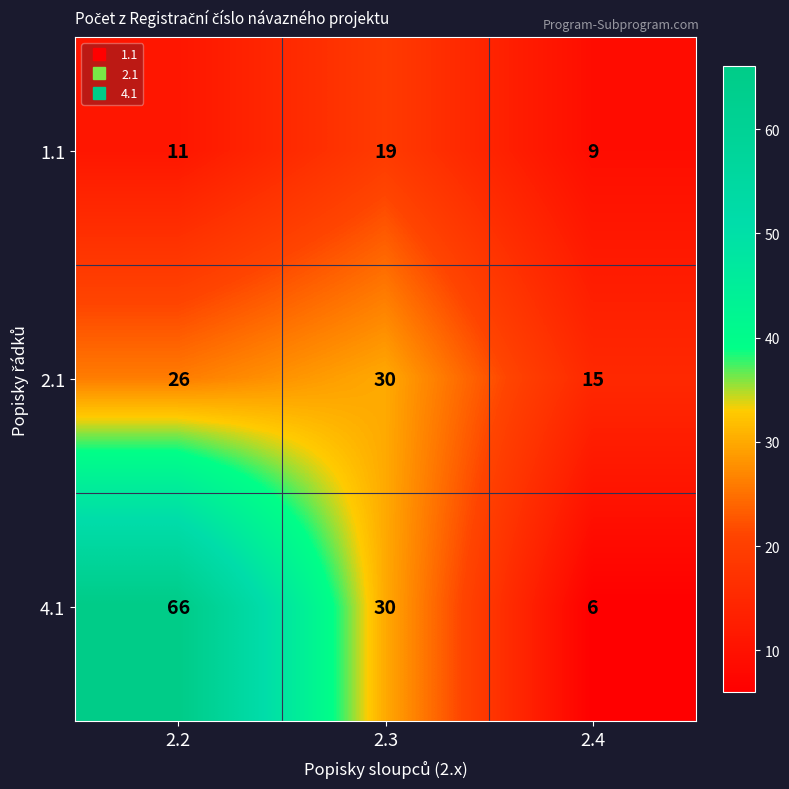

Count the number of categories in the chart.

3